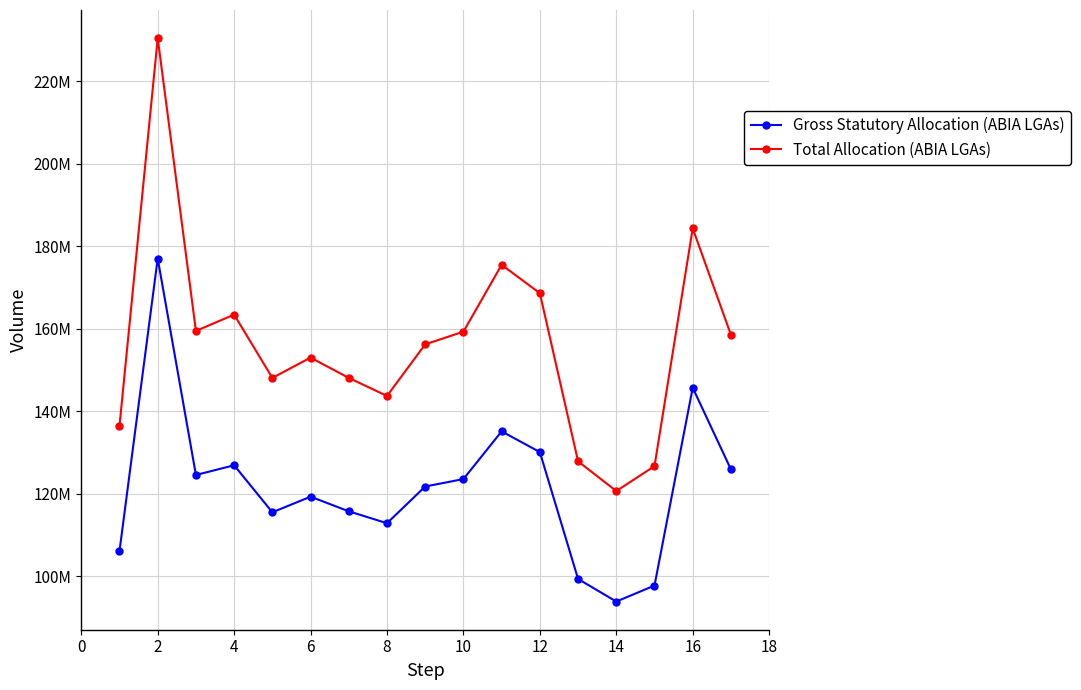

True or false: Total Allocation (ABIA LGAs) and Gross Statutory Allocation (ABIA LGAs) cross at least once.

False